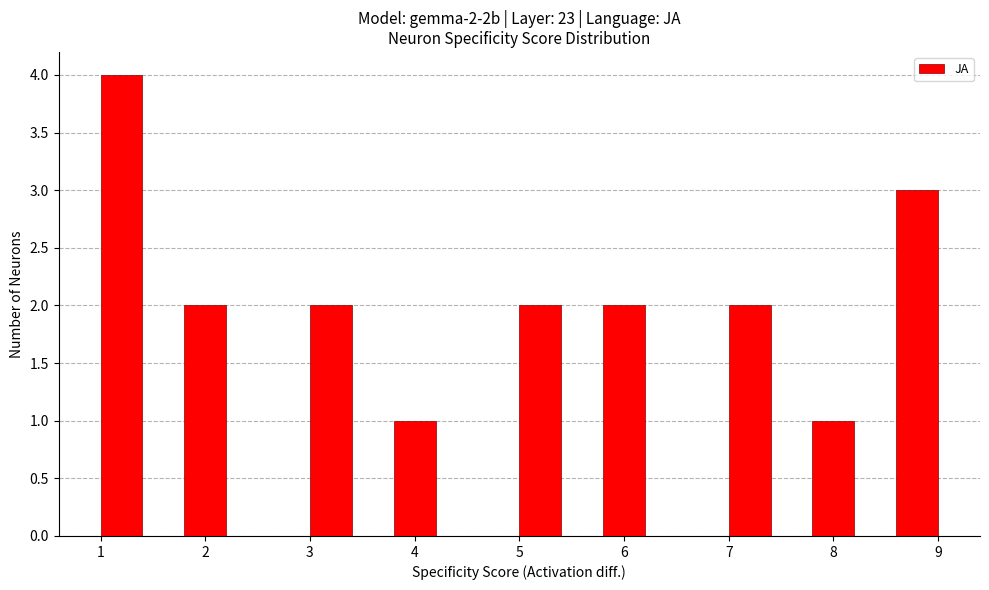

Over which range of the x-axis is the bar tallest?

1.0 to 1.4